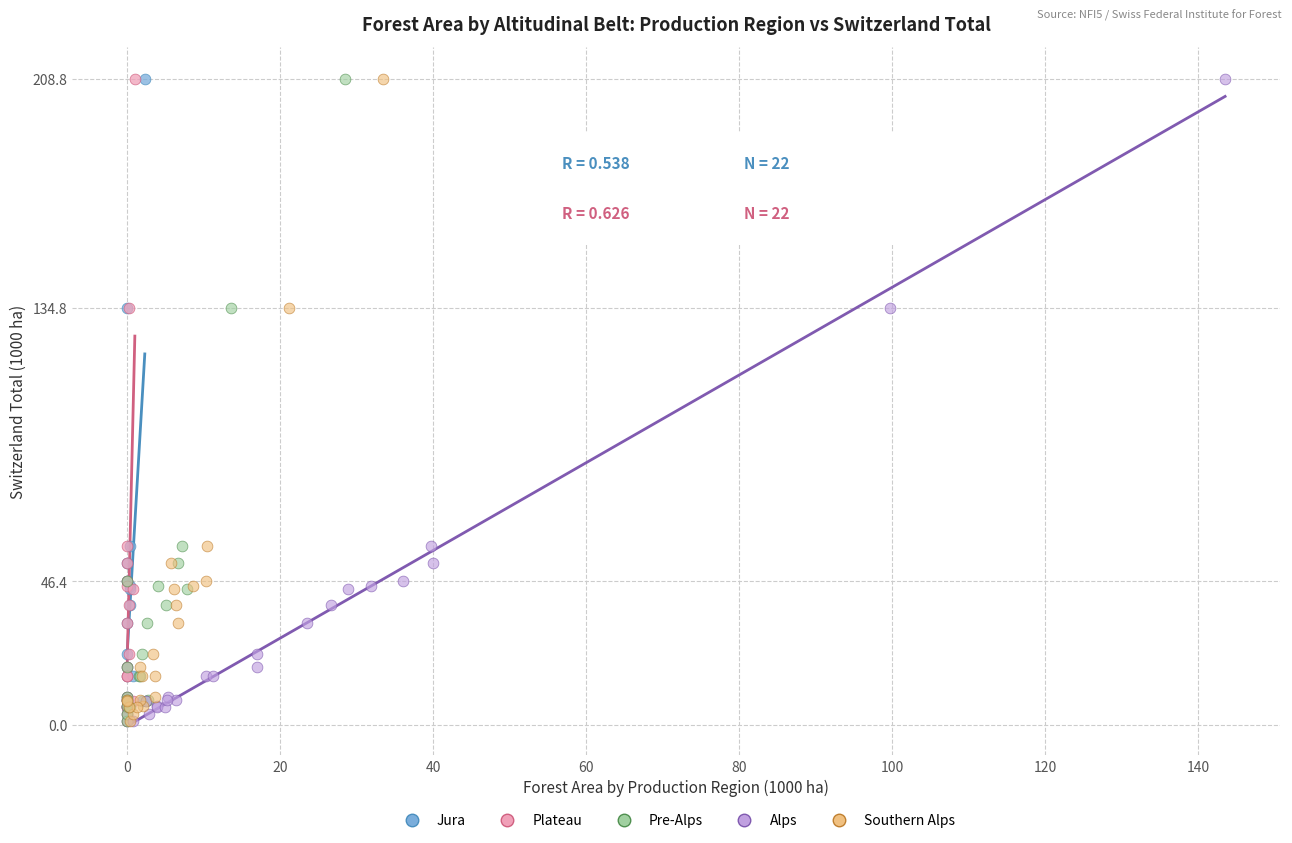

What are all the series names shown in the legend?

Jura, Plateau, Pre-Alps, Alps, Southern Alps